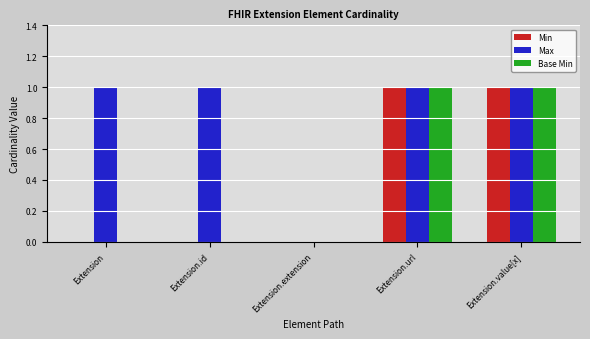

Between Extension and Extension.extension, which series saw the biggest shift?

Max